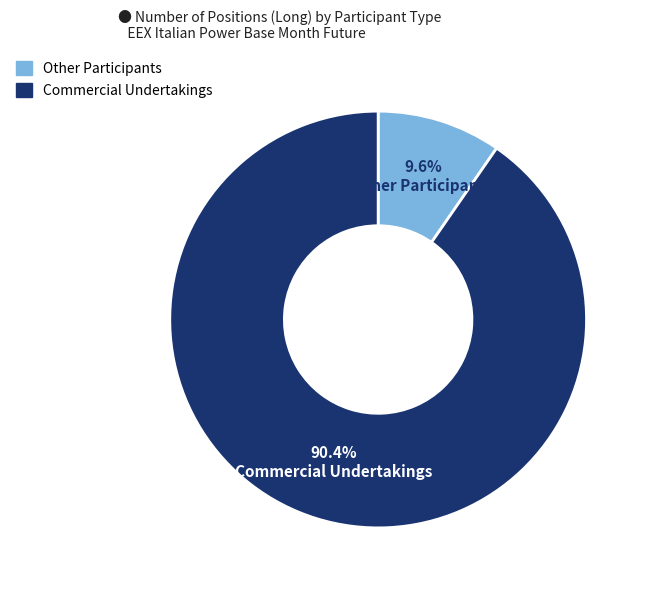

What is the total percentage of Other Participants and Commercial Undertakings?

100.0%